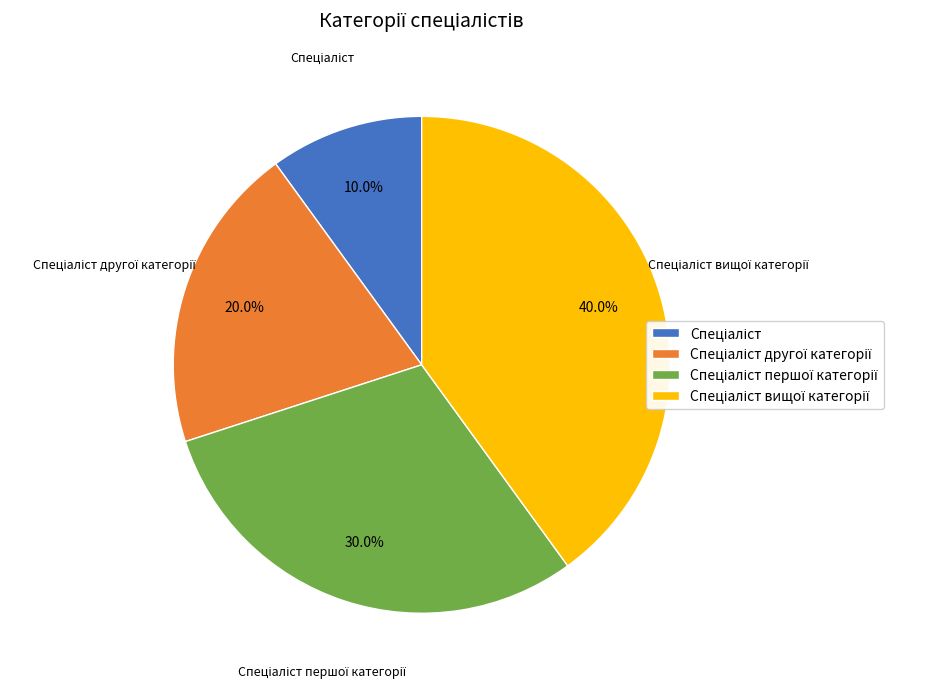

Is there any slice that represents more than half of the pie?

No